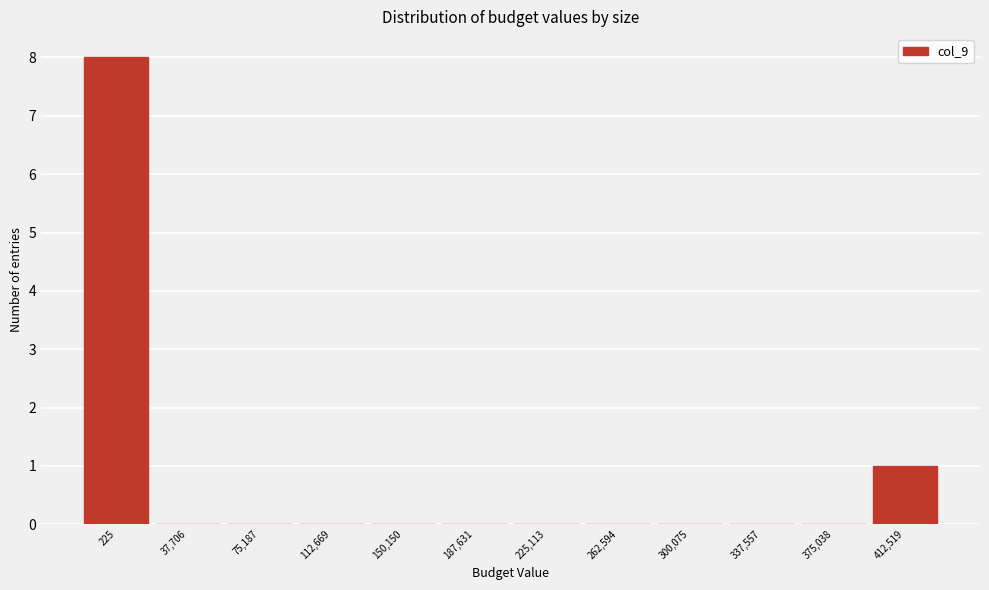

Reading right to left, what are all the values shown in this chart?

412,519=1	375,038=0	337,557=0	300,075=0	262,594=0	225,113=0	187,631=0	150,150=0	112,669=0	75,187=0	37,706=0	225=8